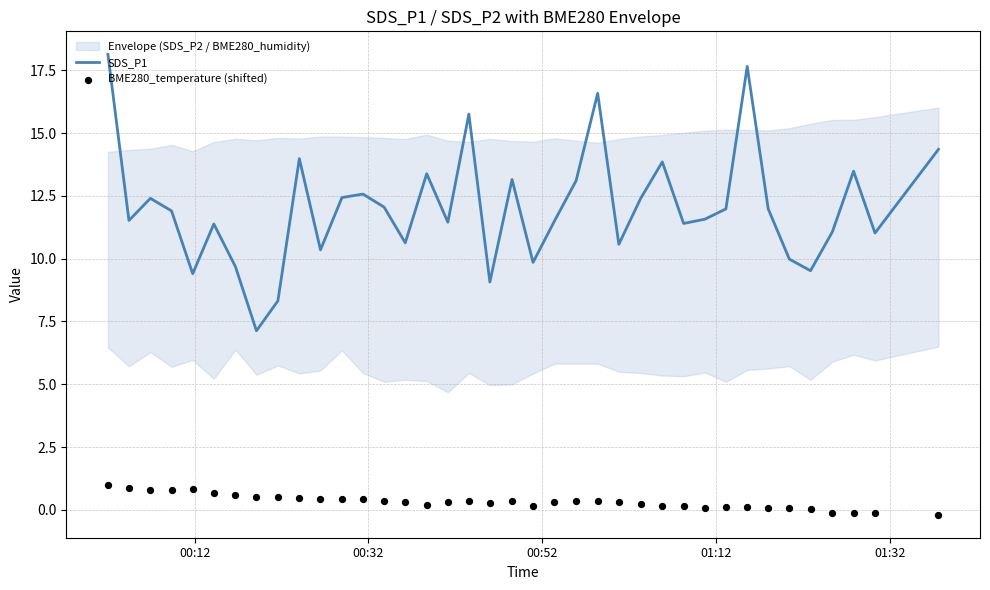

Which series reaches the maximum Y coordinate?

SDS_P1